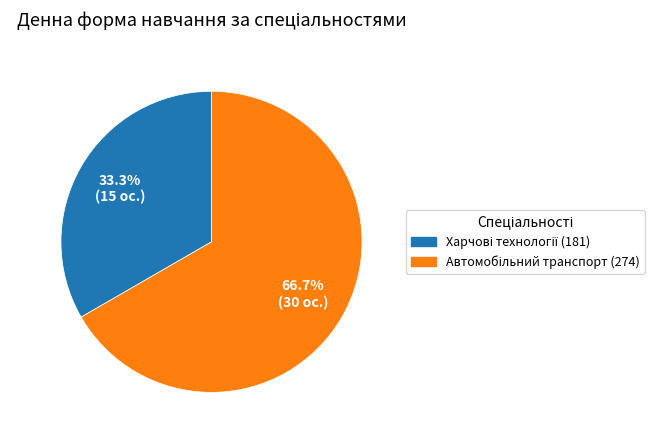

Is there a majority slice in this chart?

Yes